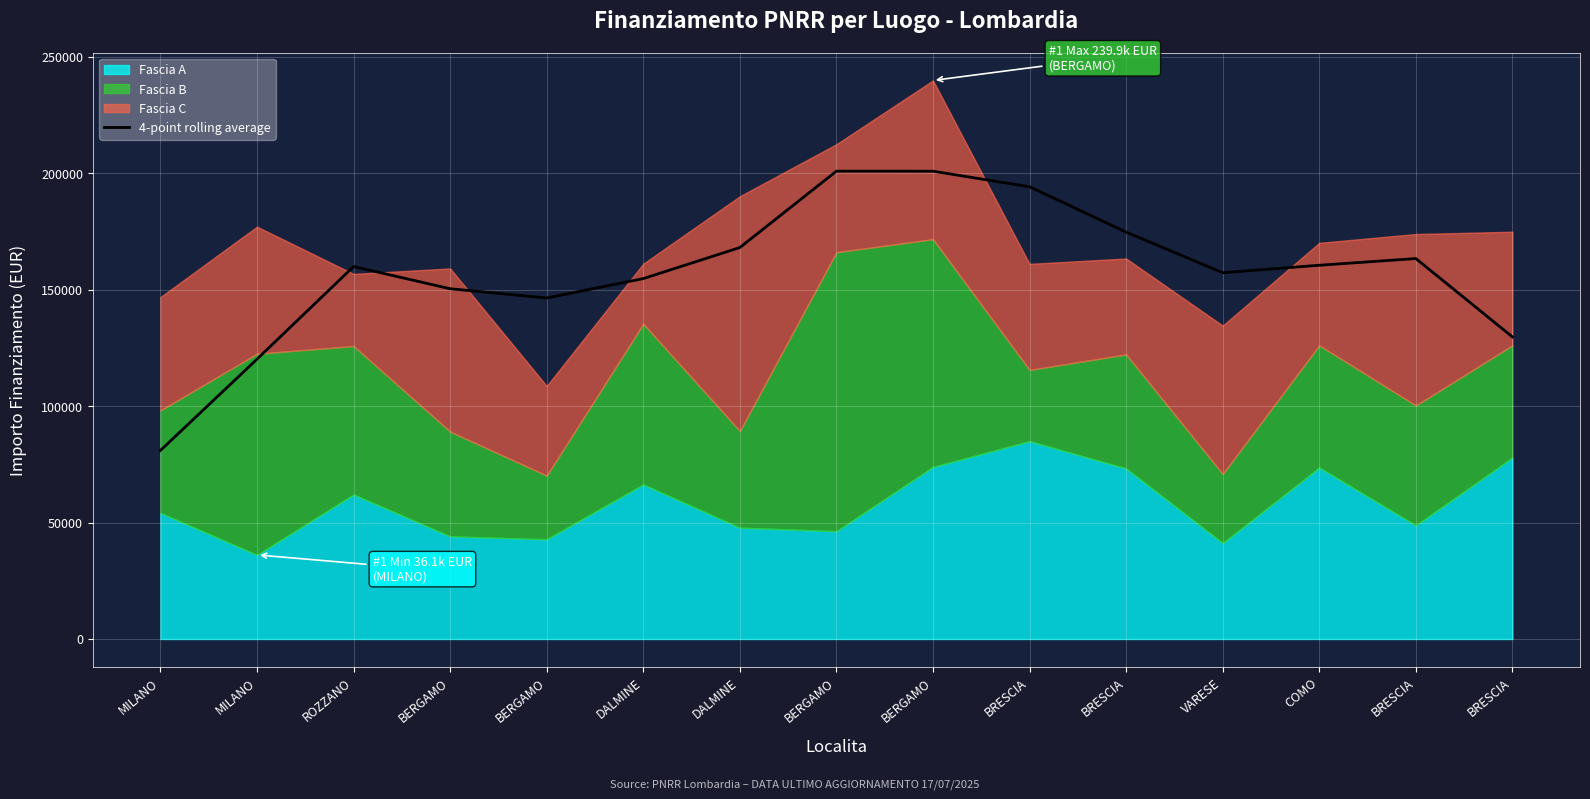

Reading left to right, what are all the values shown in this chart?

MILANO=80975.0	MILANO=120172.0	ROZZANO=159956.3	BERGAMO=150417.6	BERGAMO=146439.9	DALMINE=154777.3	DALMINE=168113.6	BERGAMO=200915.1	BERGAMO=200897.3	BRESCIA=194214.1	BRESCIA=174739.6	VARESE=157301.9	COMO=160508.6	BRESCIA=163383.3	BRESCIA=129737.0